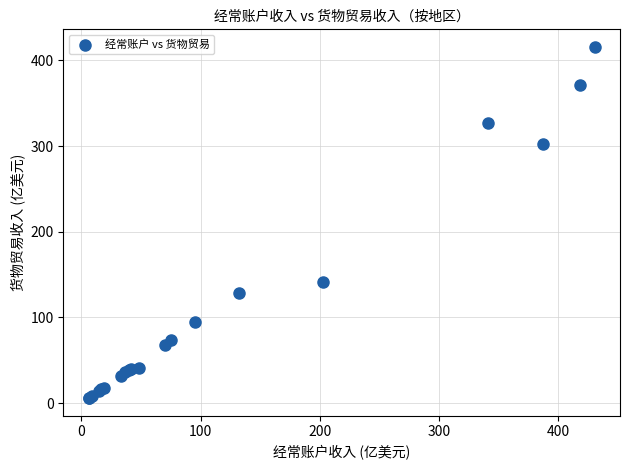

What Y value in the scatter plot is closest to 210?

141.6